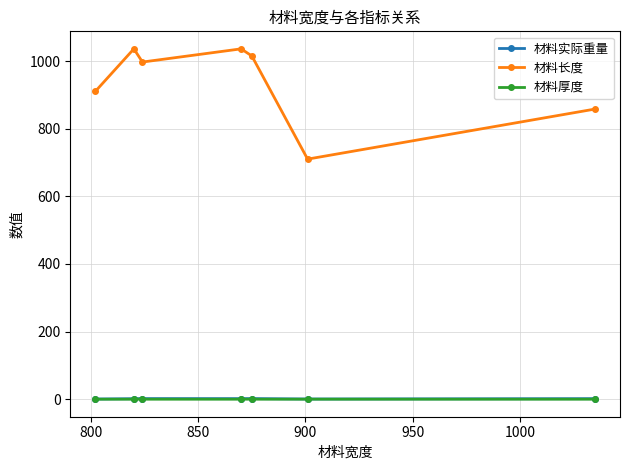

What is the value of the 材料长度 point at the 1st from the left?

910.0